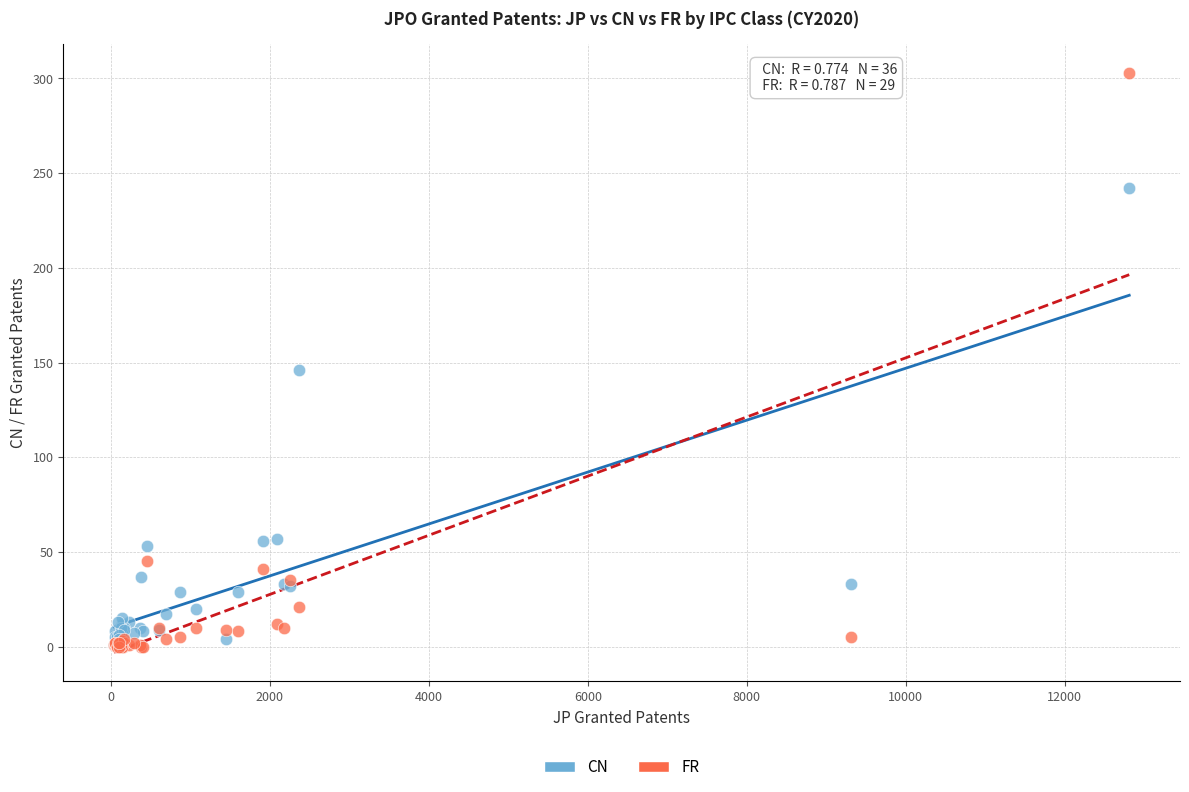

Which series reaches the maximum Y coordinate?

FR